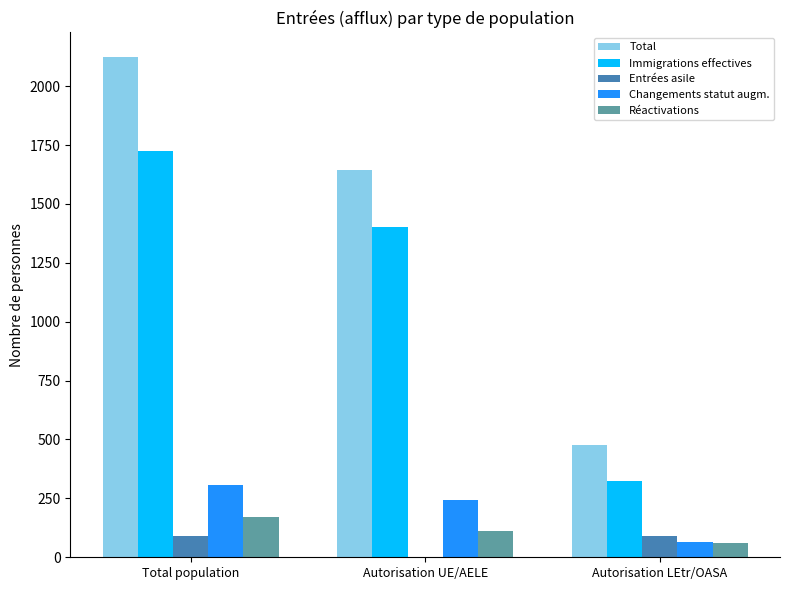

Where is Réactivations nearest to the value 115?

Autorisation UE/AELE